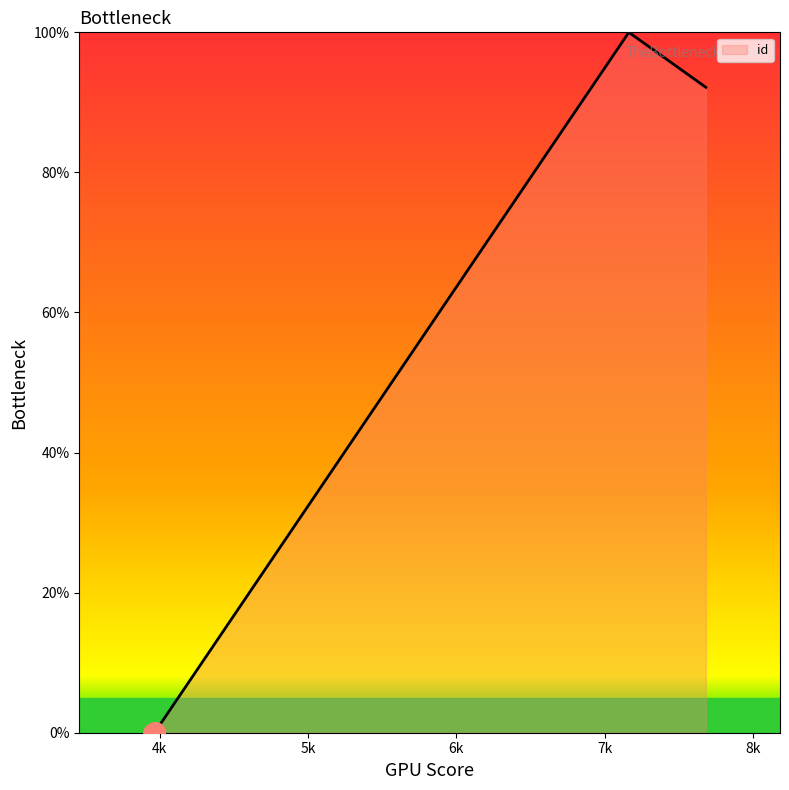

What is the difference between the maximum and second lowest values?

99.9